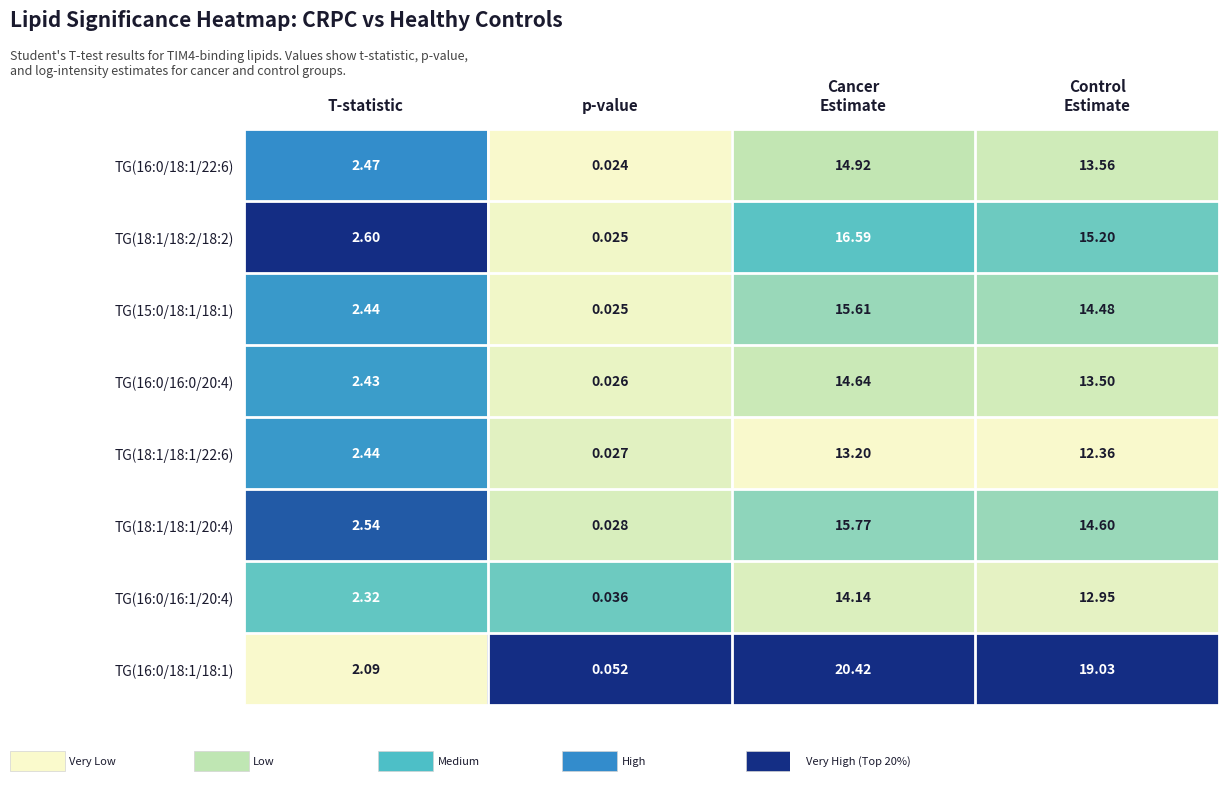

Which label corresponds to the smallest value in the chart?

p-value